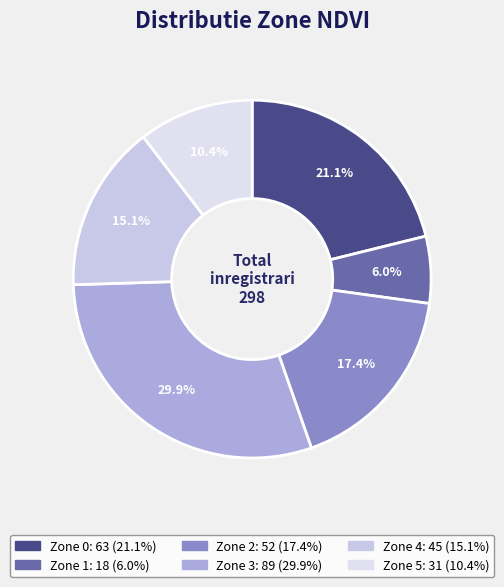

Count the number of slices in the pie.

6